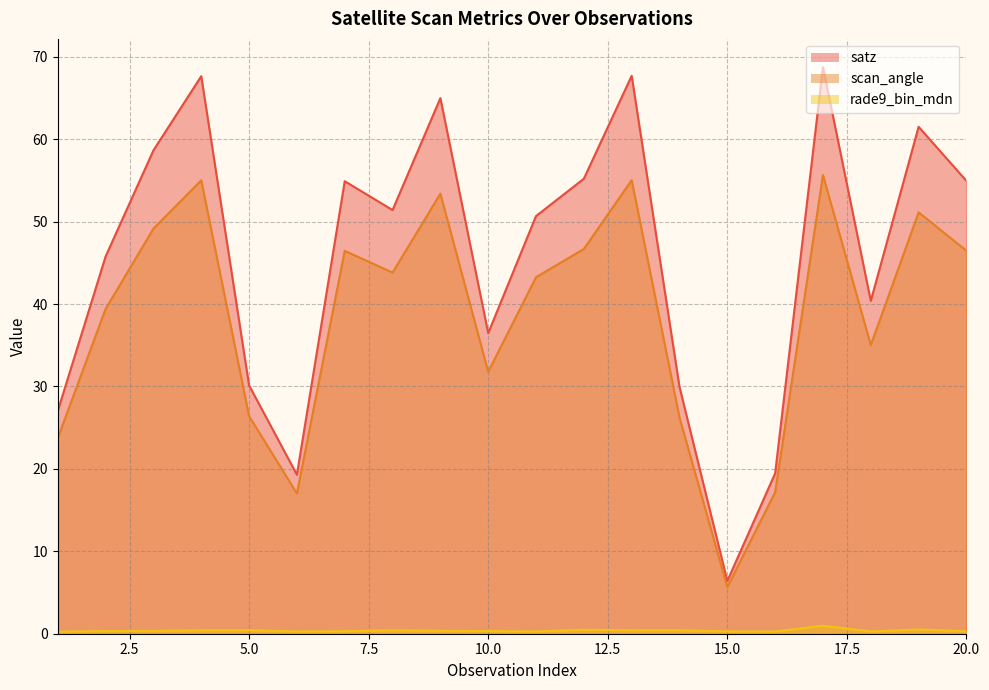

Which label corresponds to the largest value in the chart?

17